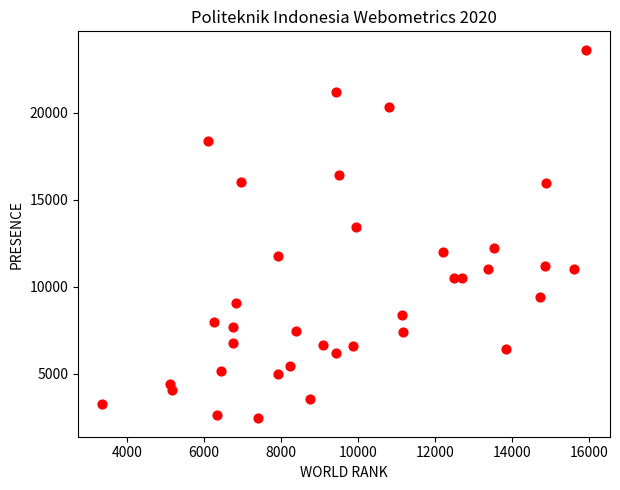

What is the range of X values (max minus min)?

12576